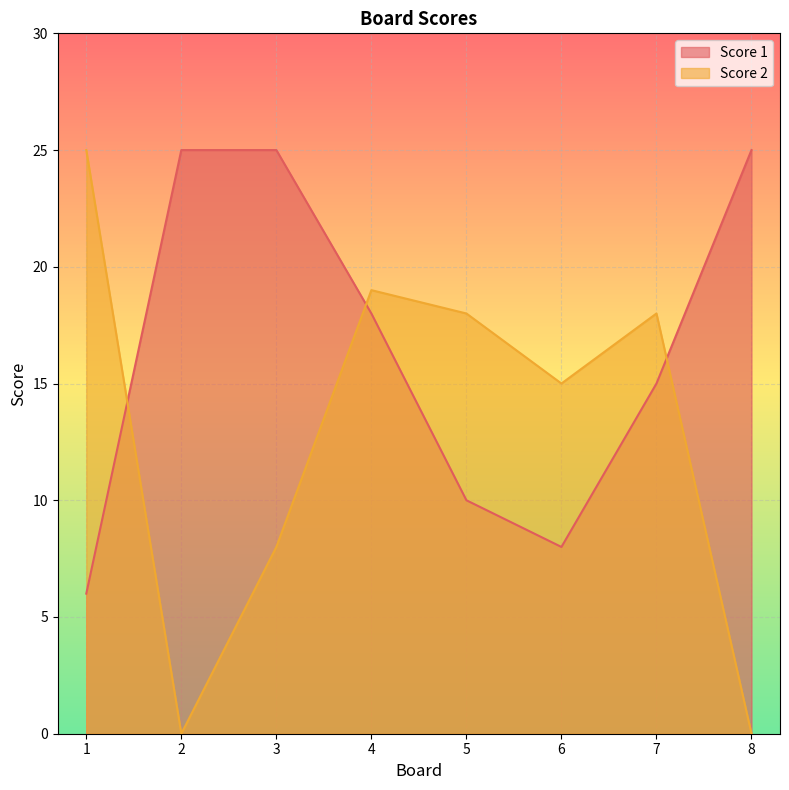

Reading left to right, extract all data points from this chart.

Score 1: 6	25	25	18	10	8	15	25
Score 2: 25	0	8	19	18	15	18	0